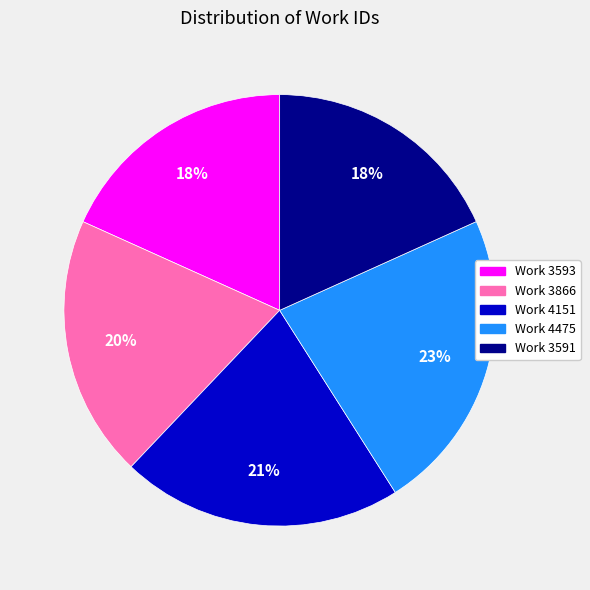

True or false: Work 4475 accounts for 23% of the total.

True